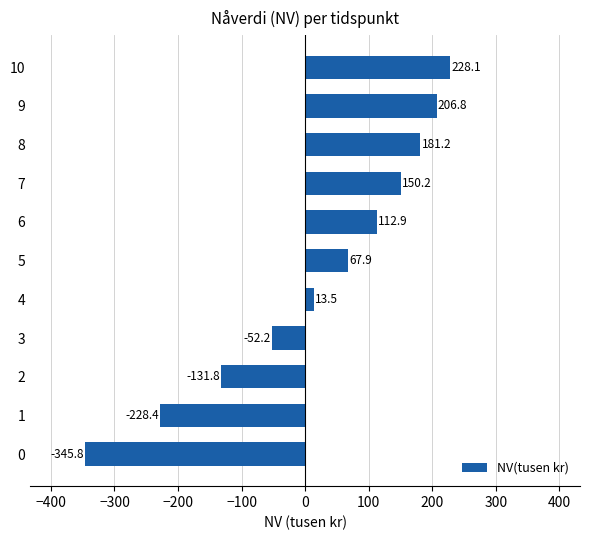

True or false: the data shows -228.4 at 1.

True